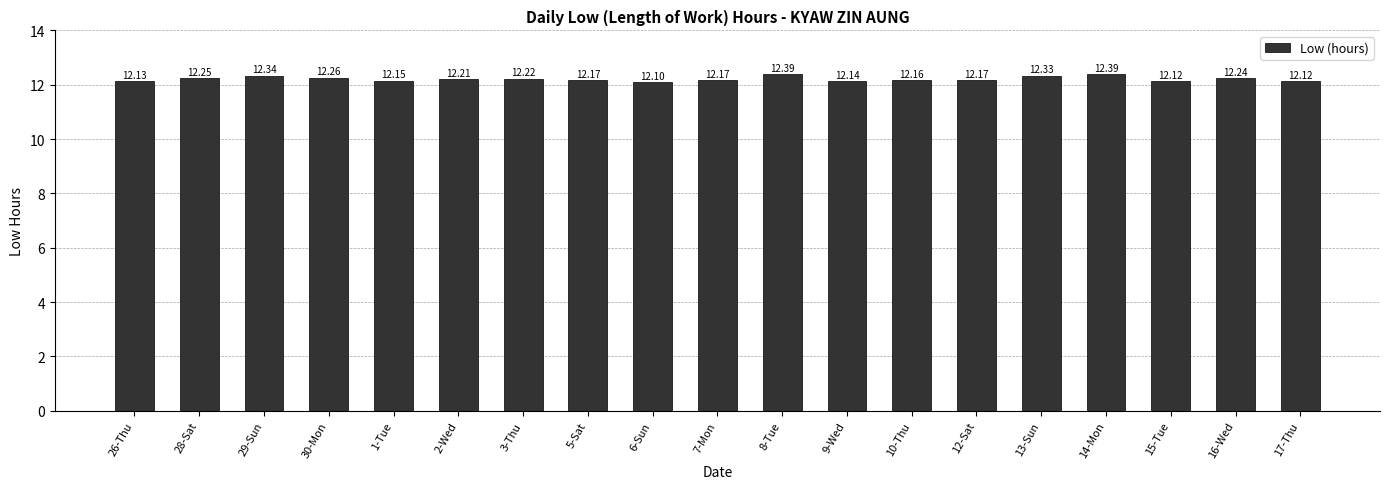

True or false: the data shows 7.4 at 2-Wed.

False